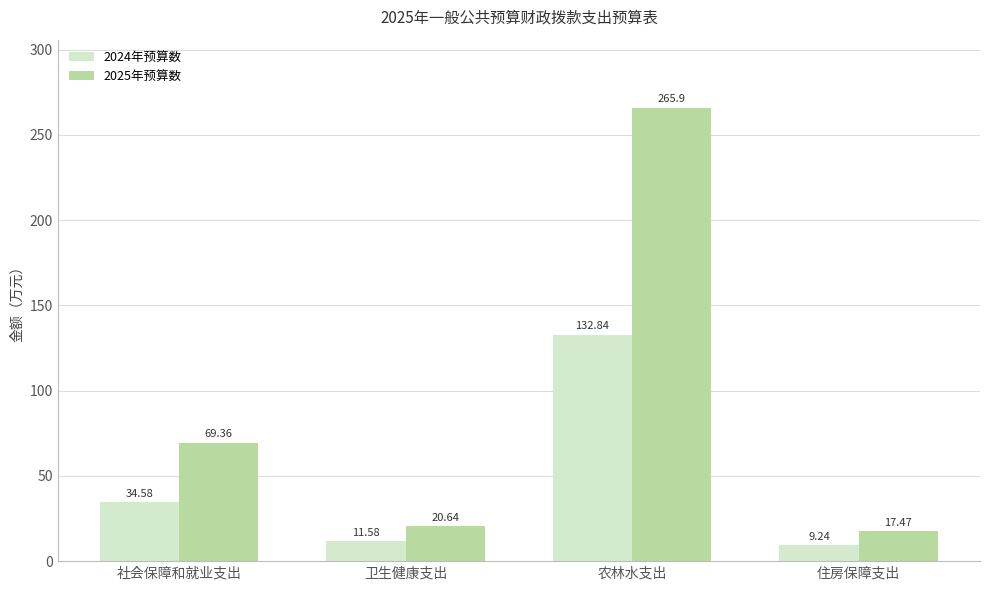

List the series in order of their peak value, highest first.

2025年预算数, 2024年预算数